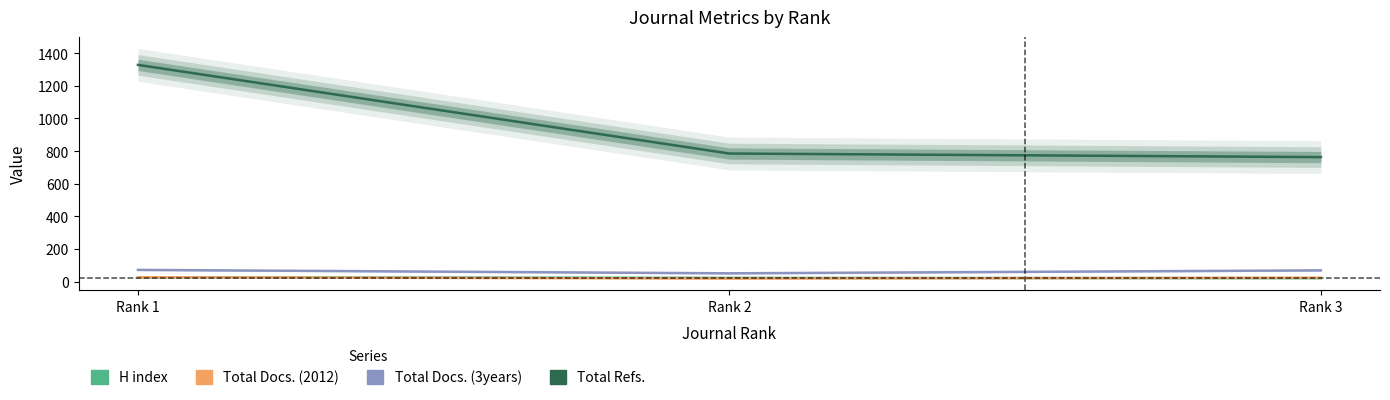

What is the difference between the maximum and minimum values in the Total Docs. (2012) series?

8